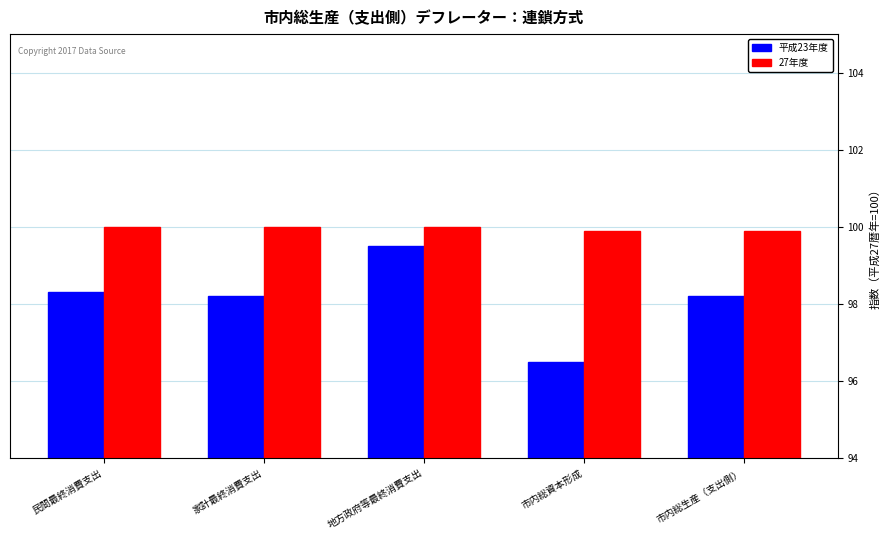

Which label corresponds to the smallest value in the chart?

市内総資本形成